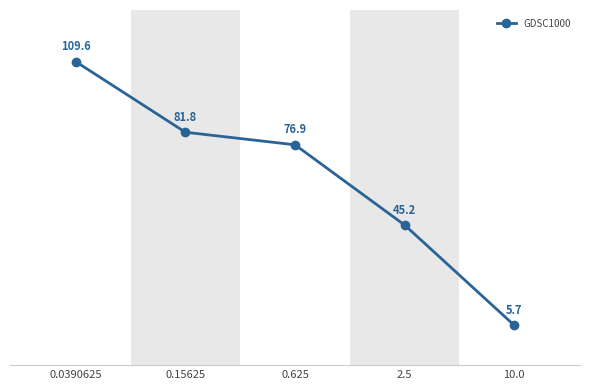

What is the sum of the values at 0.0390625 and 0.625?

186.5